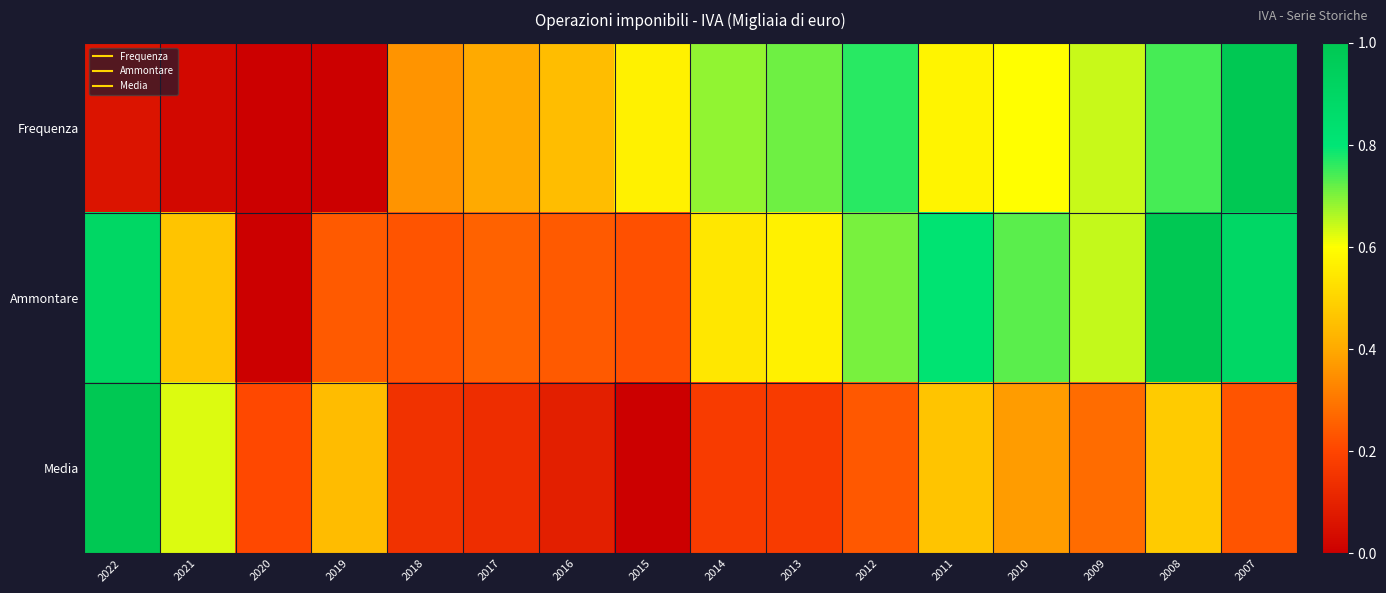

Which series has the largest range (max minus min)?

Frequenza